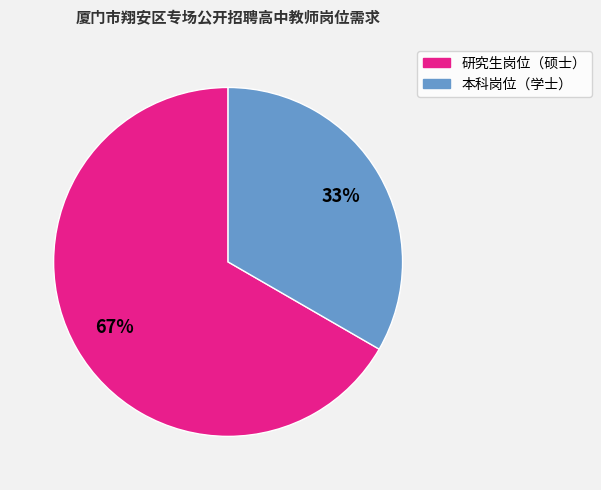

Is there a majority slice in this chart?

Yes